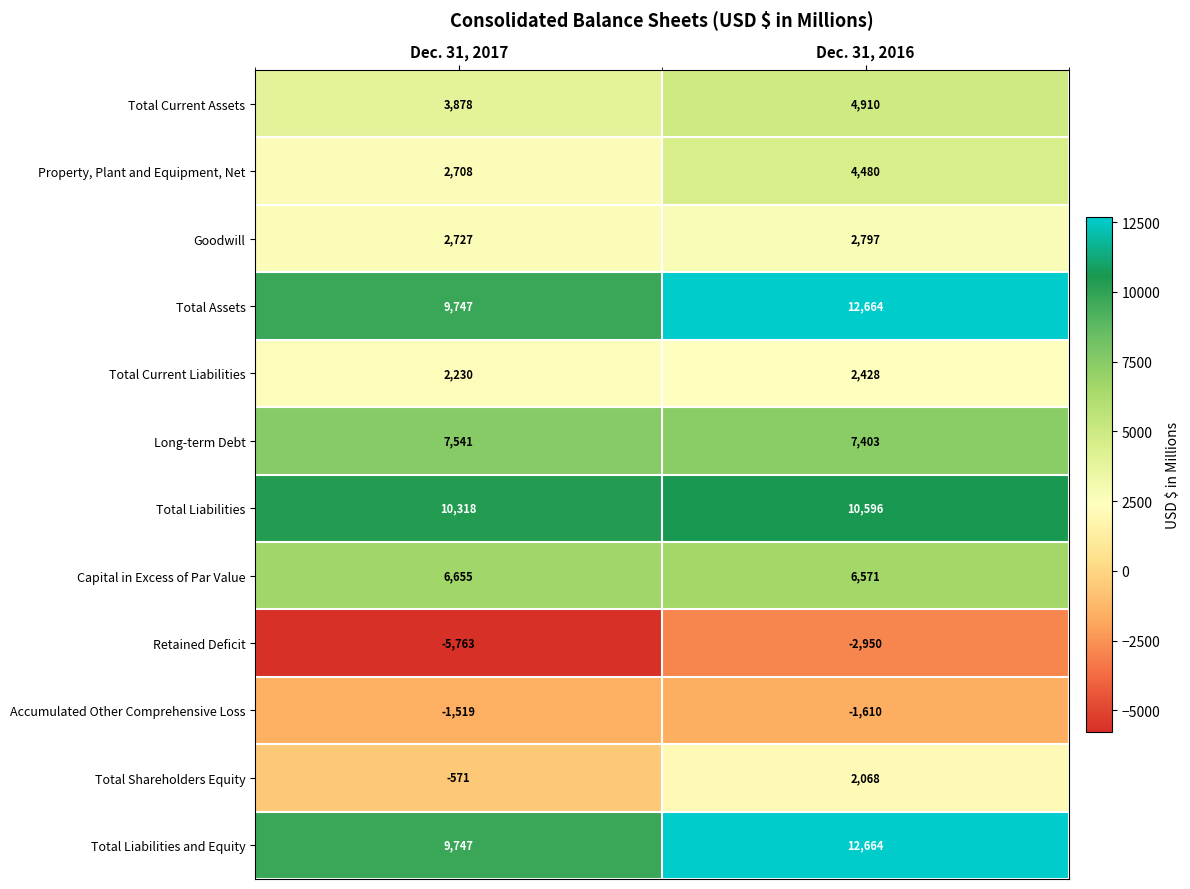

Reading left to right, list all the values displayed in this chart.

Total Current Assets: 3878	4910
Property, Plant and Equipment, Net: 2708	4480
Goodwill: 2727	2797
Total Assets: 9747	12664
Total Current Liabilities: 2230	2428
Long-term Debt: 7541	7403
Total Liabilities: 10318	10596
Capital in Excess of Par Value: 6655	6571
Retained Deficit: -5763	-2950
Accumulated Other Comprehensive Loss: -1519	-1610
Total Shareholders Equity: -571	2068
Total Liabilities and Equity: 9747	12664